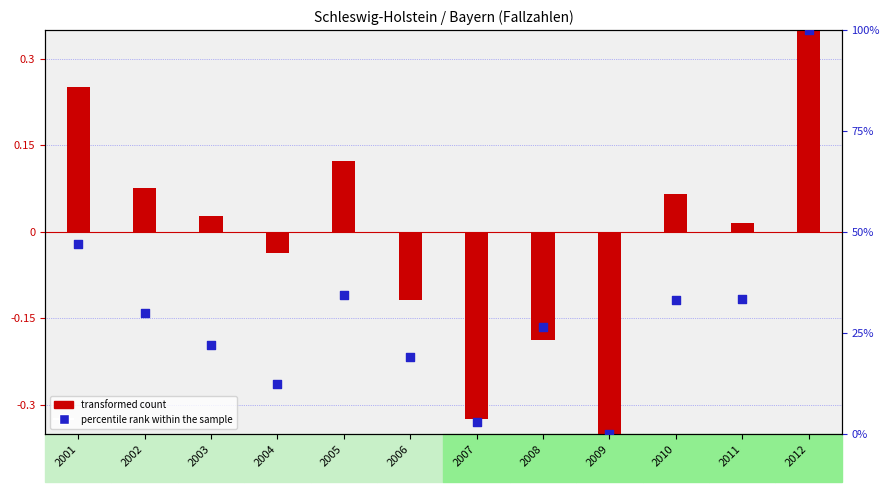

Which series reaches the minimum Y coordinate?

transformed count